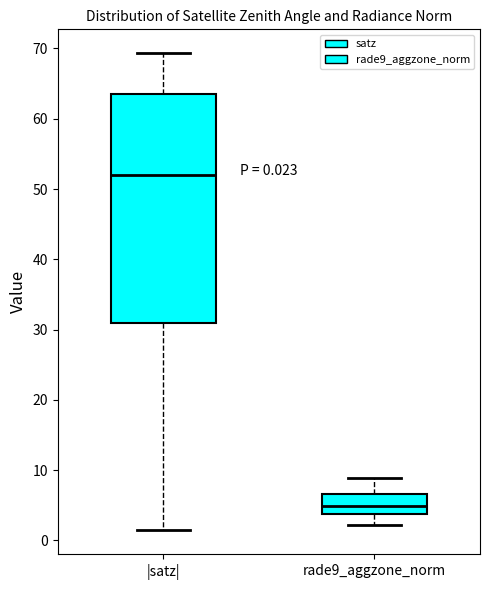

Comparing the boxes themselves (not the whiskers), which one is the tallest?

|satz|